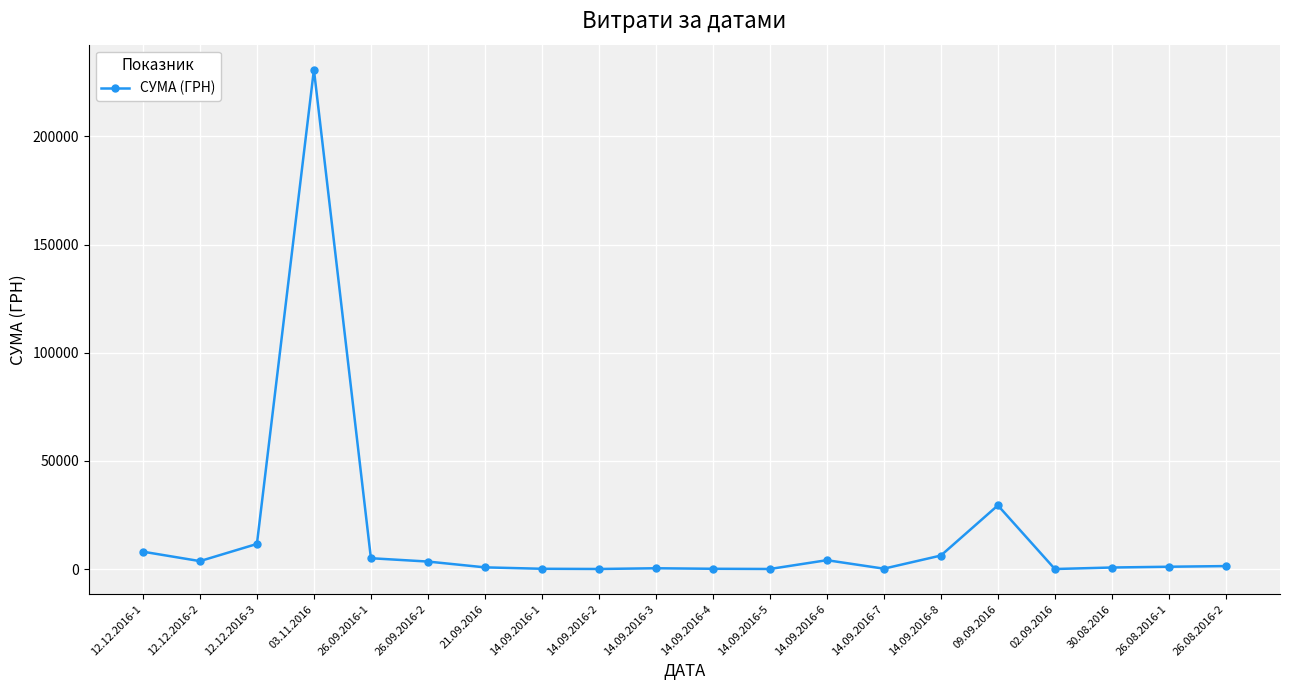

The value at 12.12.2016-1 is 8030.0. True or false?

True